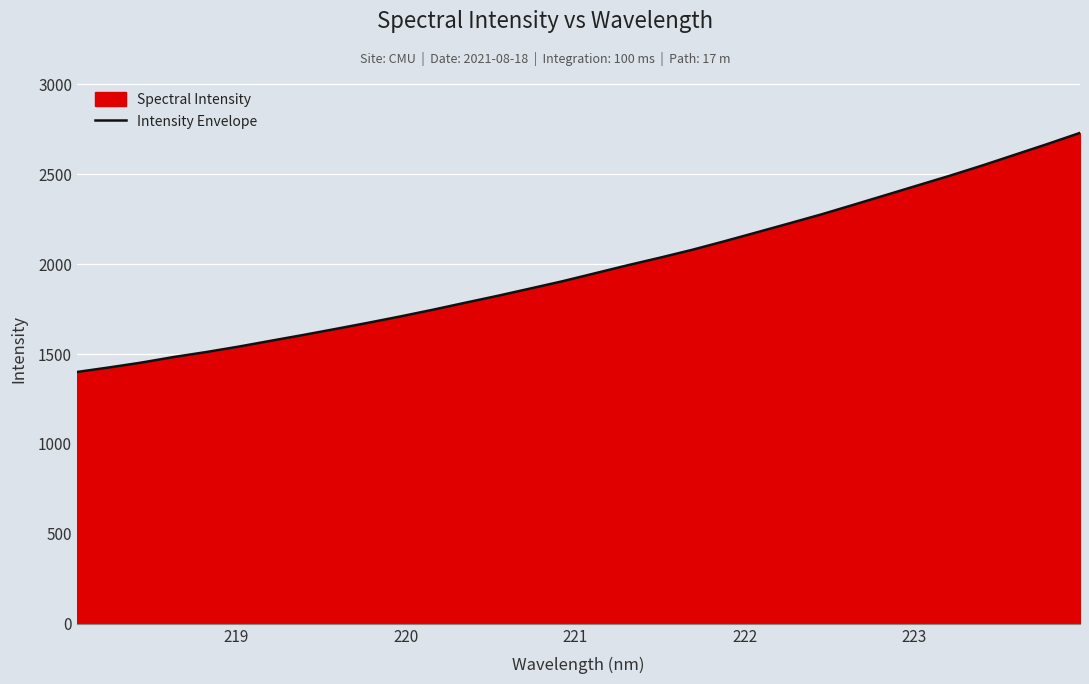

What is the average value?

1975.7